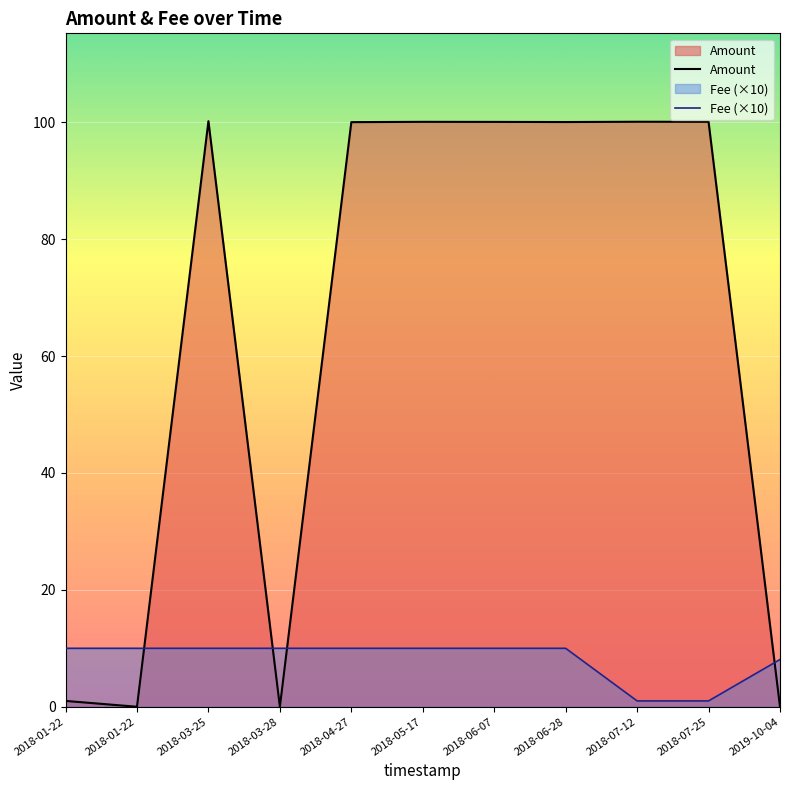

Is it true that Fee (×10) equals 8.1 at 2019-10-04?

True